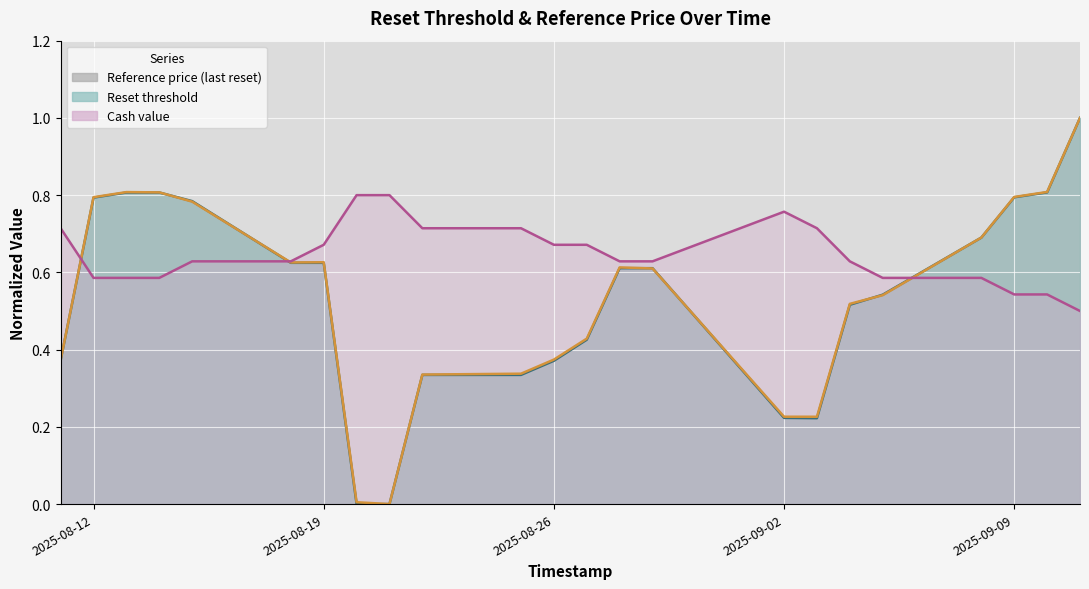

Reading left to right, transcribe all the data shown in this chart.

Reset threshold: 2025-08-11=0.4	2025-08-12=0.8	2025-08-13=0.8	2025-08-14=0.8	2025-08-15=0.8	2025-08-18=0.6	2025-08-19=0.6	2025-08-20=0.0	2025-08-21=0.0	2025-08-22=0.3	2025-08-25=0.3	2025-08-26=0.4	2025-08-27=0.4	2025-08-28=0.6	2025-08-29=0.6	2025-09-02=0.2	2025-09-03=0.2	2025-09-04=0.5	2025-09-05=0.5	2025-09-08=0.7	2025-09-09=0.8	2025-09-10=0.8	2025-09-11=1.0
Reference price (last reset): 2025-08-11=0.4	2025-08-12=0.8	2025-08-13=0.8	2025-08-14=0.8	2025-08-15=0.8	2025-08-18=0.6	2025-08-19=0.6	2025-08-20=0.0	2025-08-21=0.0	2025-08-22=0.3	2025-08-25=0.3	2025-08-26=0.4	2025-08-27=0.4	2025-08-28=0.6	2025-08-29=0.6	2025-09-02=0.2	2025-09-03=0.2	2025-09-04=0.5	2025-09-05=0.5	2025-09-08=0.7	2025-09-09=0.8	2025-09-10=0.8	2025-09-11=1.0
Cash value: 2025-08-11=0.7	2025-08-12=0.6	2025-08-13=0.6	2025-08-14=0.6	2025-08-15=0.6	2025-08-18=0.6	2025-08-19=0.7	2025-08-20=0.8	2025-08-21=0.8	2025-08-22=0.7	2025-08-25=0.7	2025-08-26=0.7	2025-08-27=0.7	2025-08-28=0.6	2025-08-29=0.6	2025-09-02=0.8	2025-09-03=0.7	2025-09-04=0.6	2025-09-05=0.6	2025-09-08=0.6	2025-09-09=0.5	2025-09-10=0.5	2025-09-11=0.5